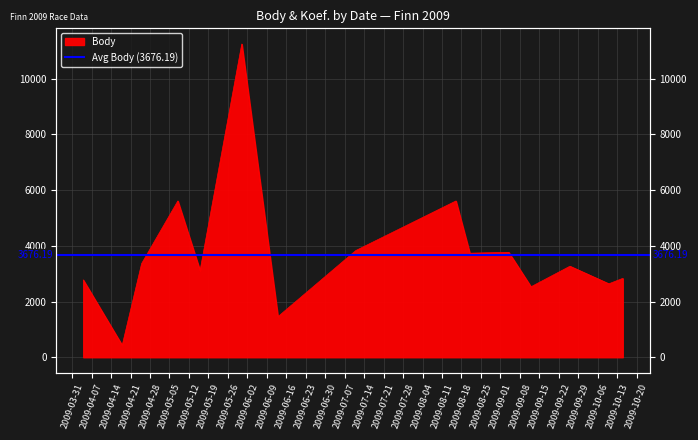

Is it true that the value at 2009-04-25 is 1285?

False